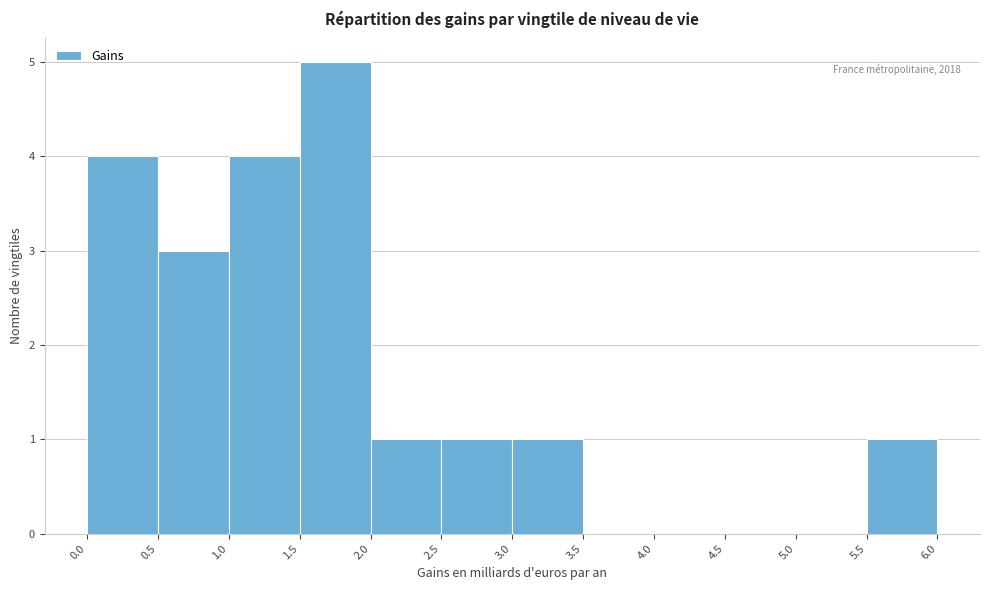

Which range on the x-axis has the tallest bar?

1.5 to 2.0